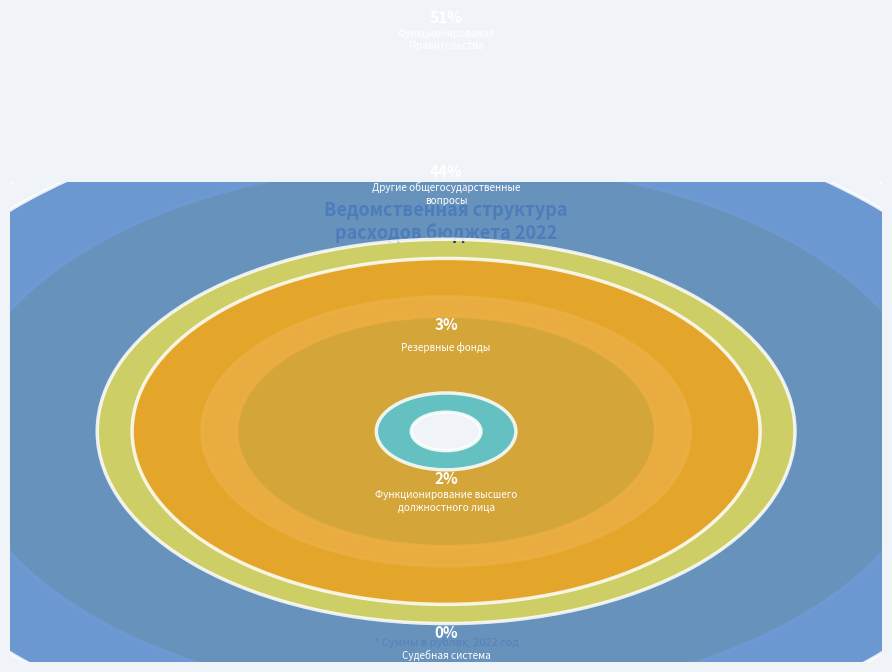

What percentage do Функционирование высшего
должностного лица and Резервные фонды together represent?

5.3%